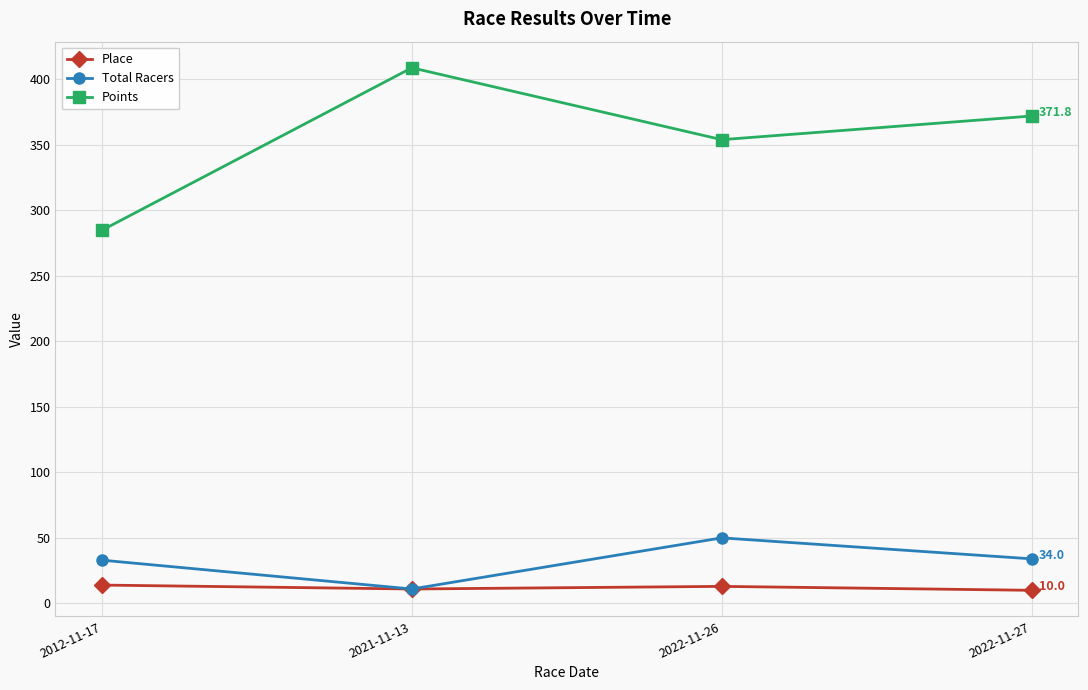

Which series has the largest range (max minus min)?

Points